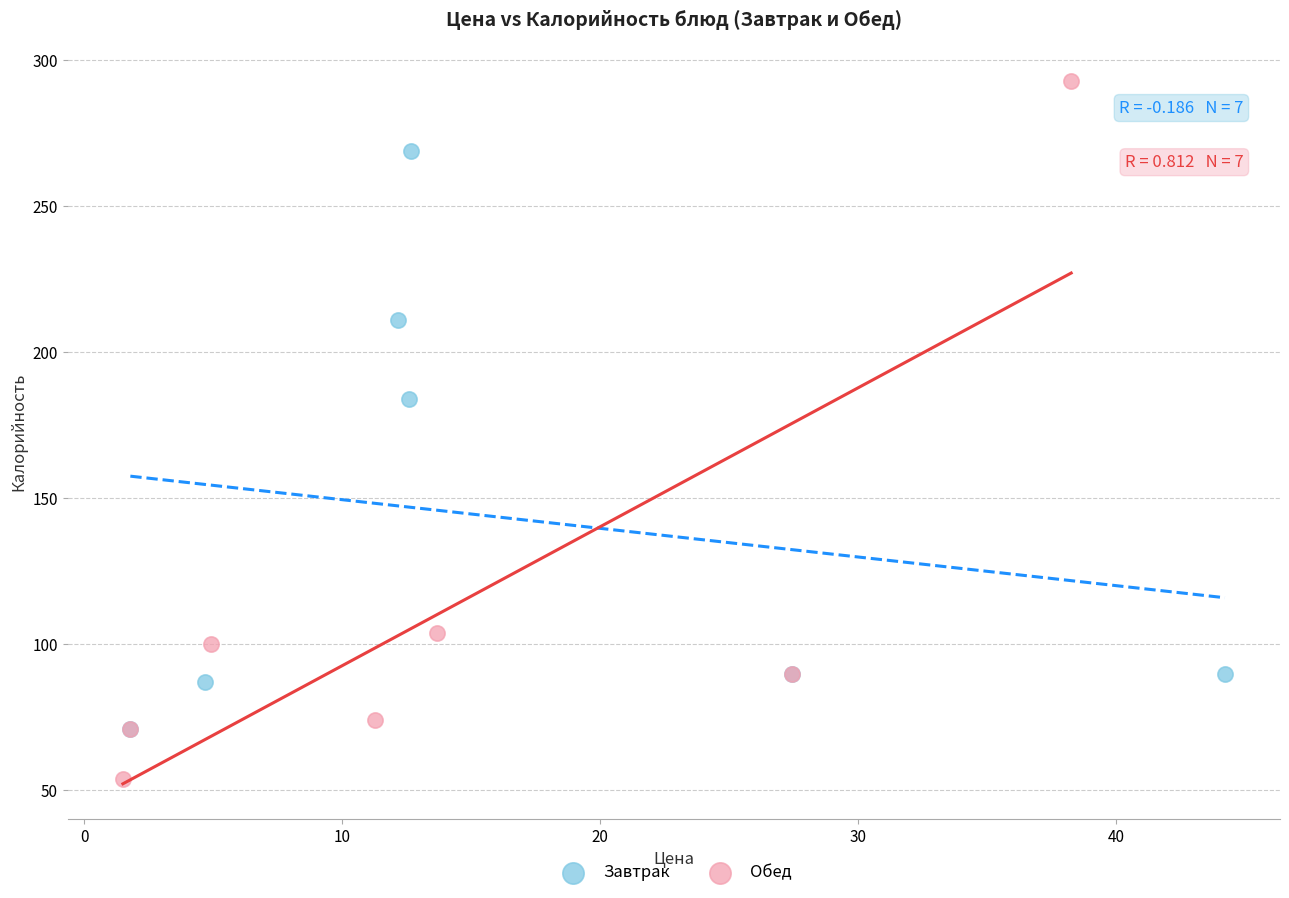

Which series contains the highest Y value?

Обед